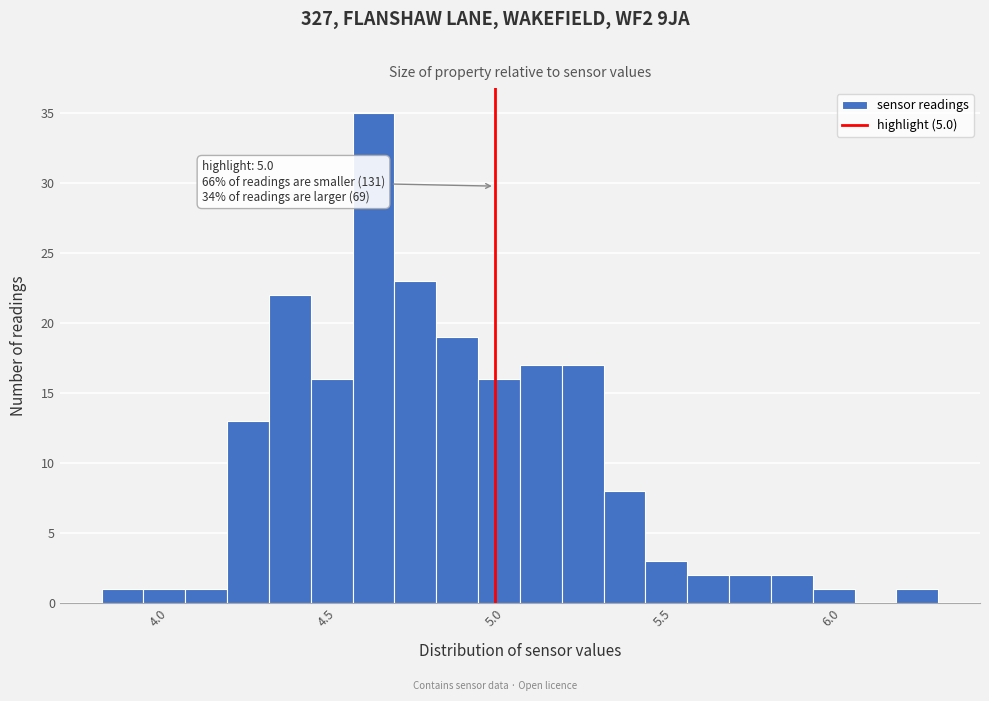

Read against the x-axis, roughly where is the centre of the tallest bar?

4.65